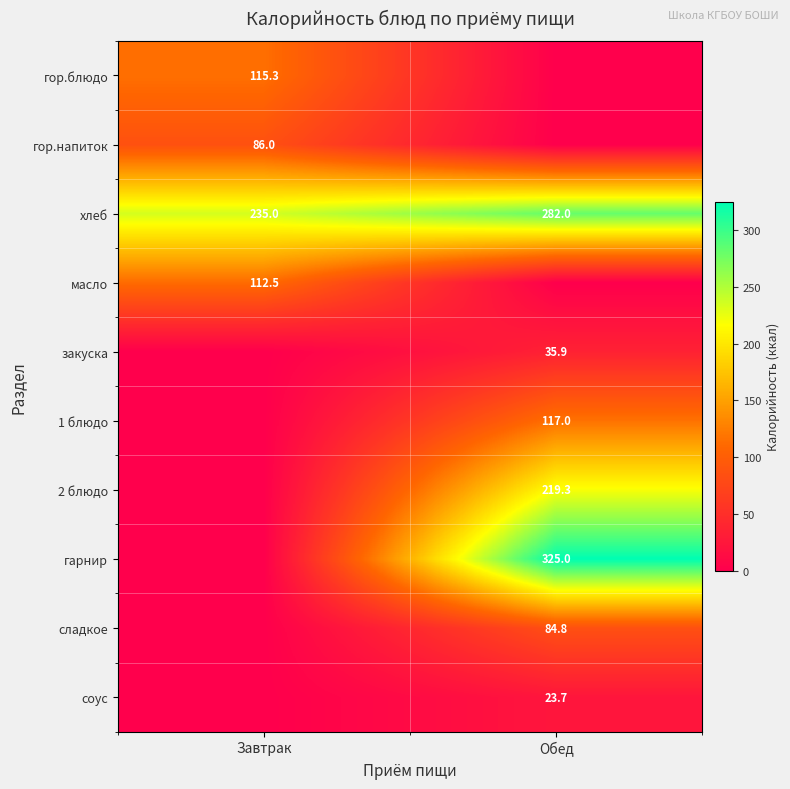

True or false: гор.напиток has a value of 86.0 at Завтрак.

True